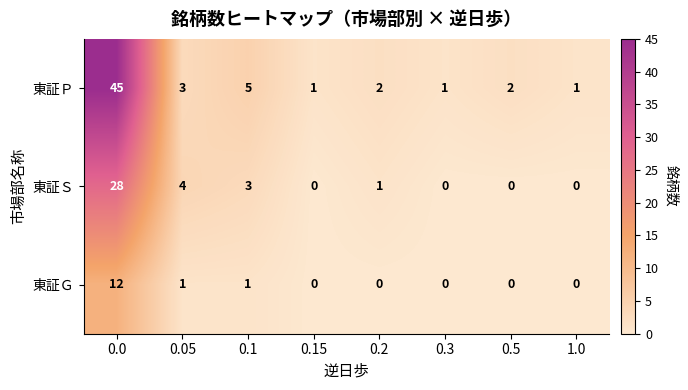

Which series has the largest total across all categories?

東証Ｐ